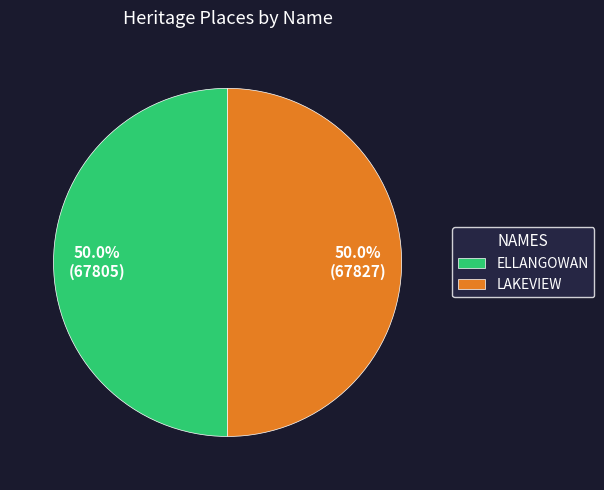

Approximately how many times larger is the value at LAKEVIEW compared to ELLANGOWAN?

1.0